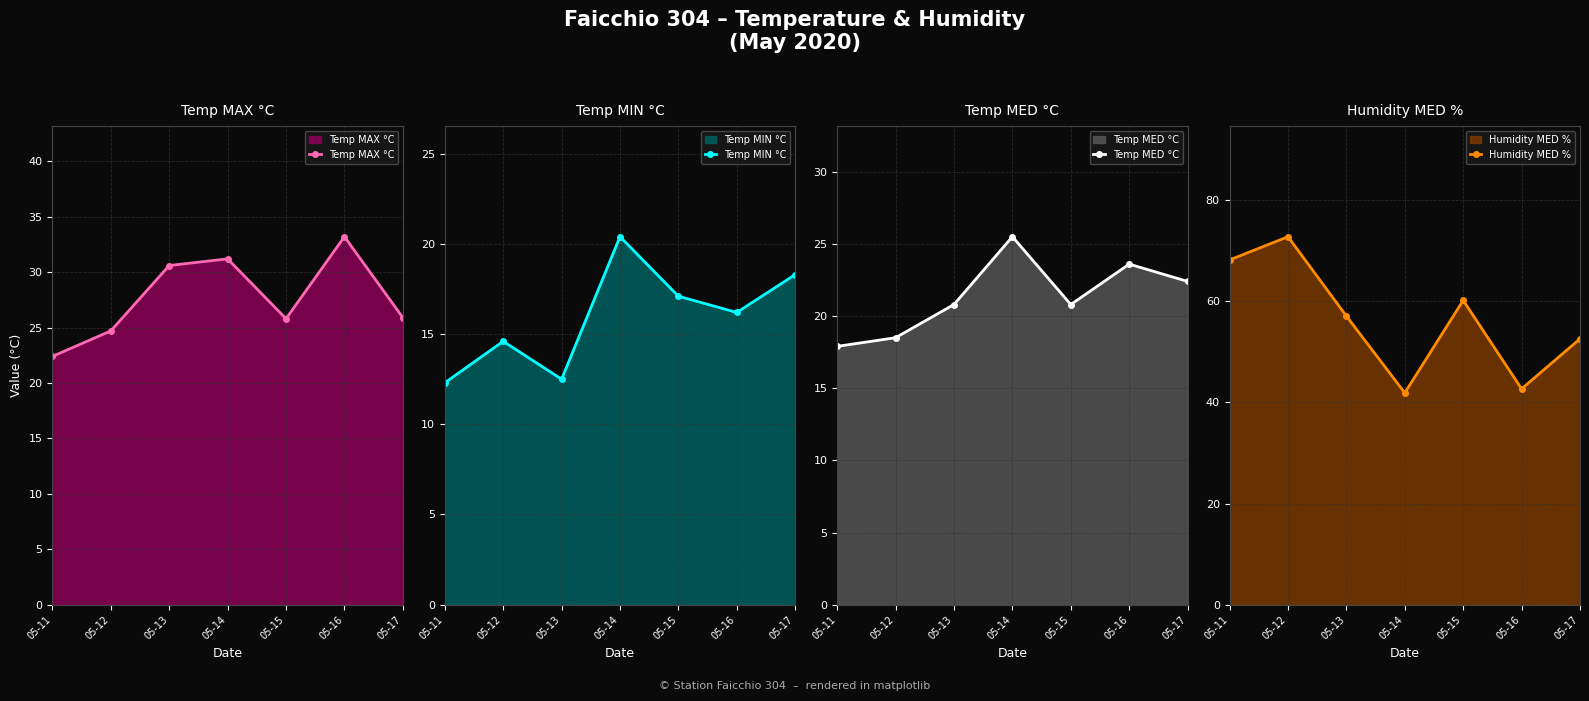

At which category is the sum across all series the highest?

05-12